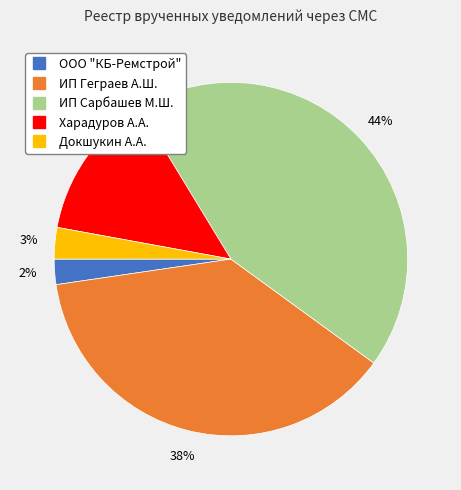

True or false: ИП Сарбашев М.Ш. accounts for 44% of the total.

True